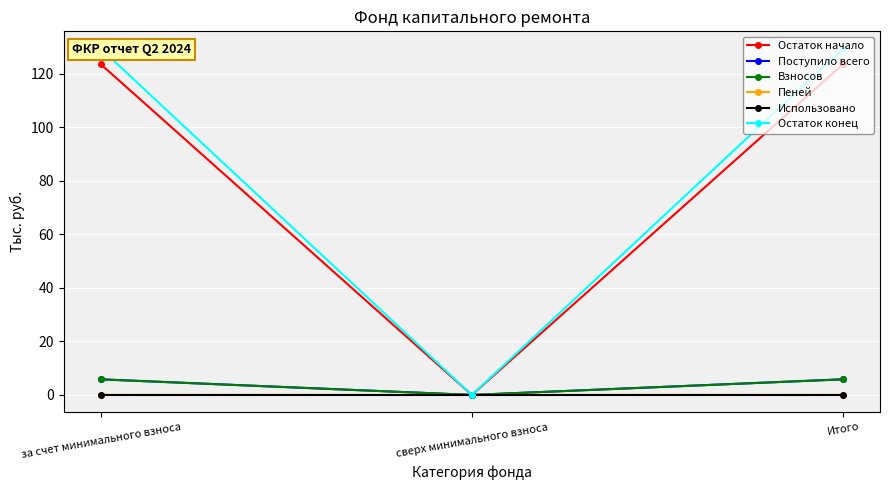

Is the value of Пеней at за счет минимального взноса greater than the value of Использовано at сверх минимального взноса?

Yes